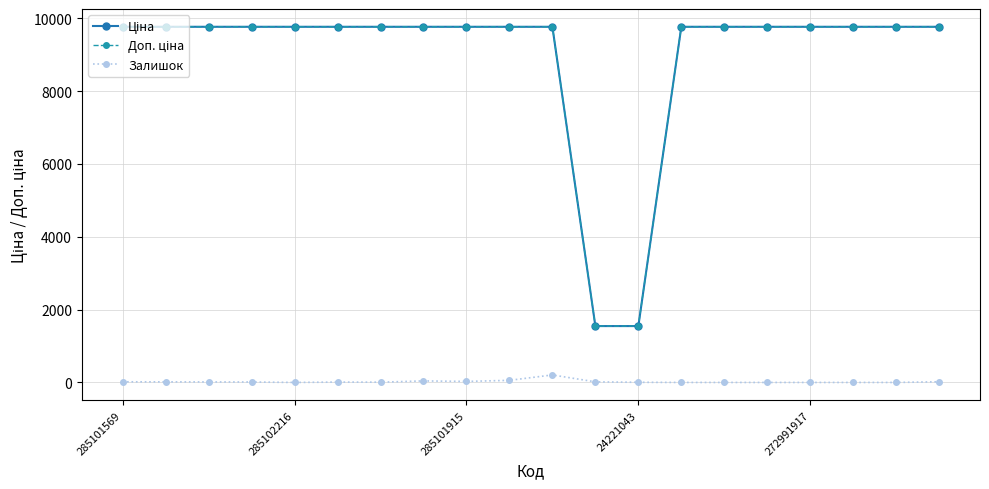

At how many categories does at least one series exceed 6363?

18